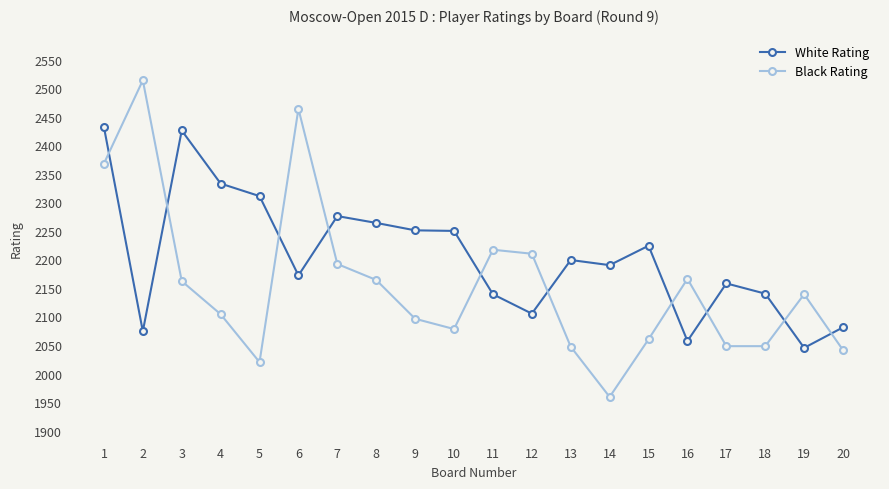

True or false: Black Rating and White Rating intersect in this chart.

True